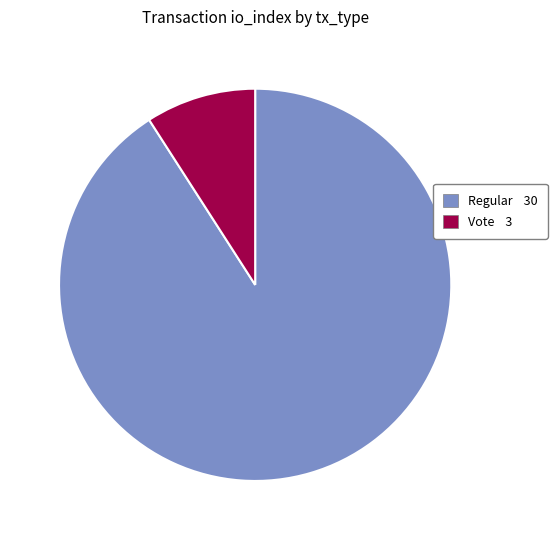

What is the ratio of the value at Regular 30 to the value at Vote 3?

10.0